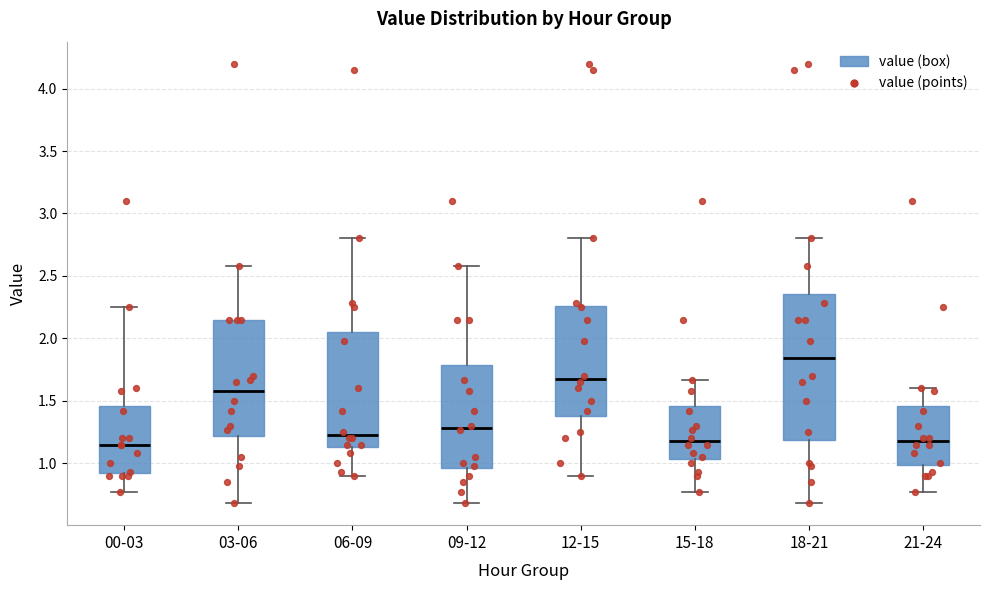

Which box's median line is the highest?

18-21